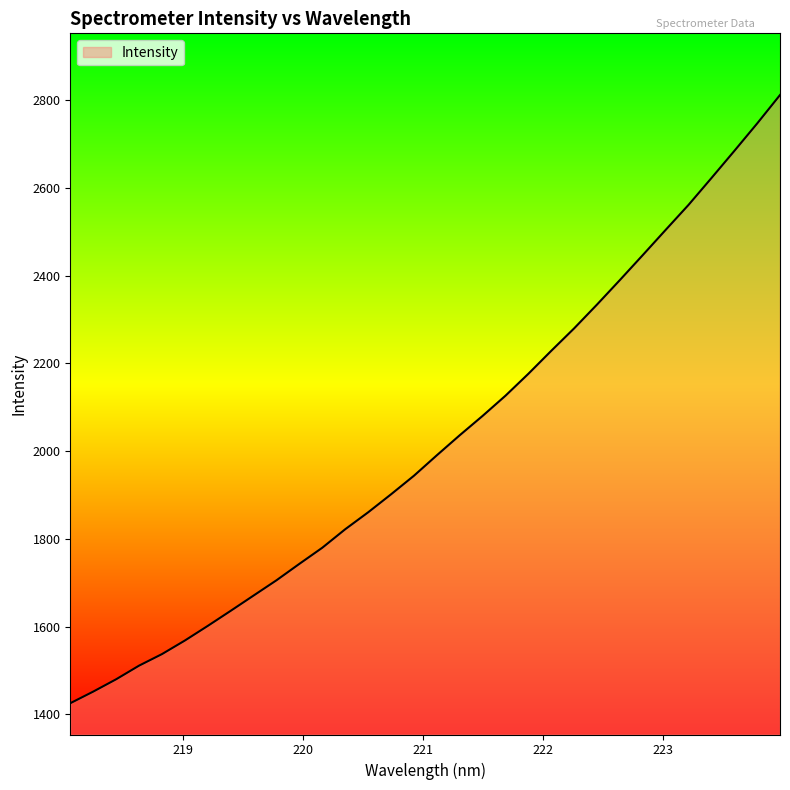

What is the sum of all values?

64655.0